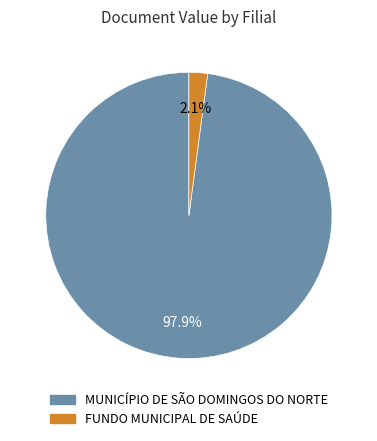

Is there any slice that represents more than half of the pie?

Yes